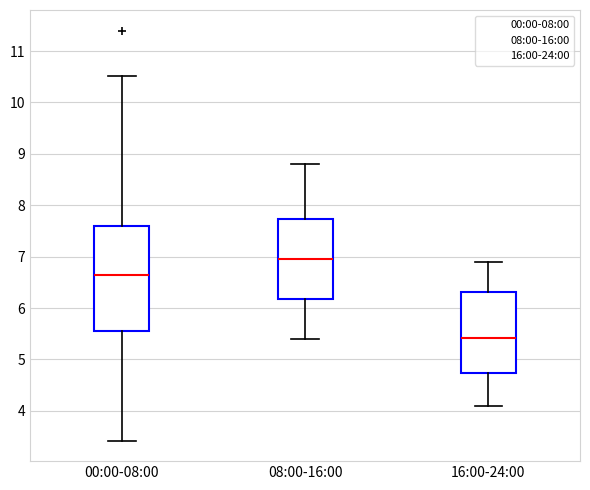

Reading left to right, transcribe this box plot: for each box, give where its median line is, the range the box spans, and where its two whiskers end, as read against the y-axis. The values are not printed on the chart, so give them approximately, as read against the axis.

00:00-08:00: median 6.7, box 5.5 to 7.6, whiskers 3.4 to 10.5
08:00-16:00: median 7.0, box 6.2 to 7.7, whiskers 5.4 to 8.8
16:00-24:00: median 5.4, box 4.7 to 6.3, whiskers 4.1 to 6.9